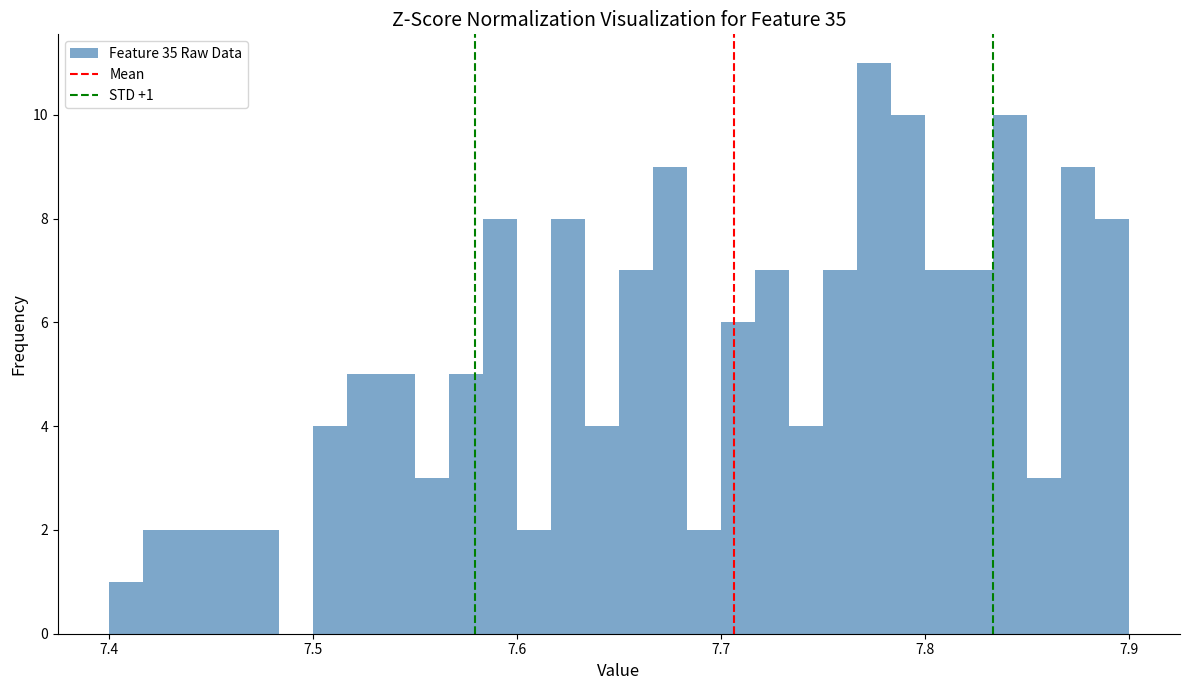

Around what value on the x-axis is the tallest bar? Give the approximate position of its centre, as read against the axis.

7.78